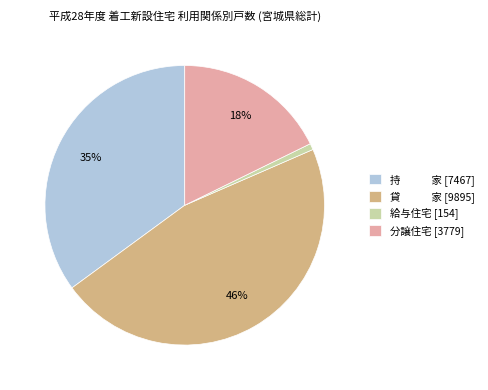

What is the ratio of the value at 貸 家 [9895] to the value at 持 家 [7467]?

1.3